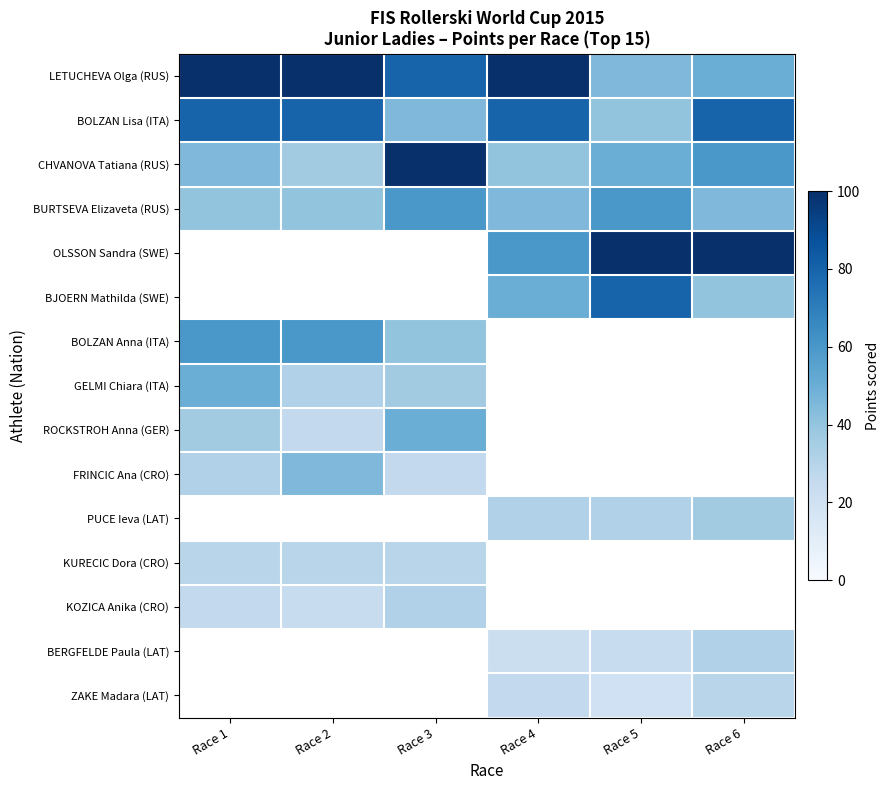

Which series has the widest spread of values?

CHVANOVA Tatiana (RUS)